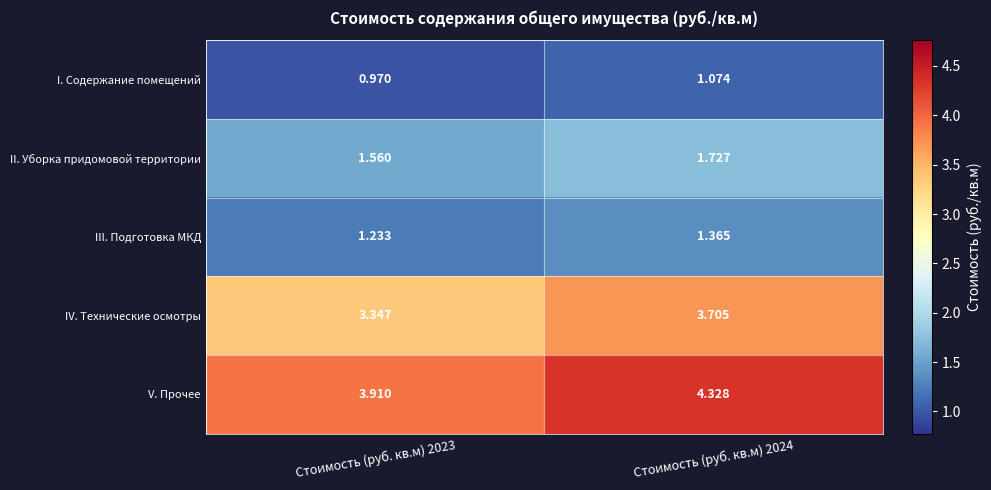

Which series changed the most between Стоимость (руб. кв.м) 2023 and Стоимость (руб. кв.м) 2024?

V. Прочее